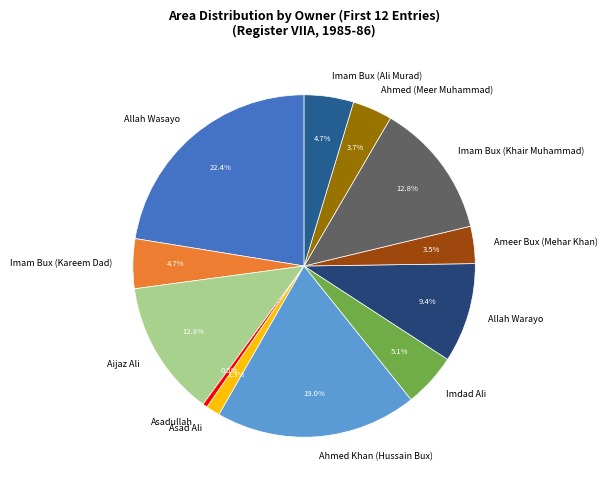

Does Ahmed (Meer Muhammad) represent more than half of the total?

No